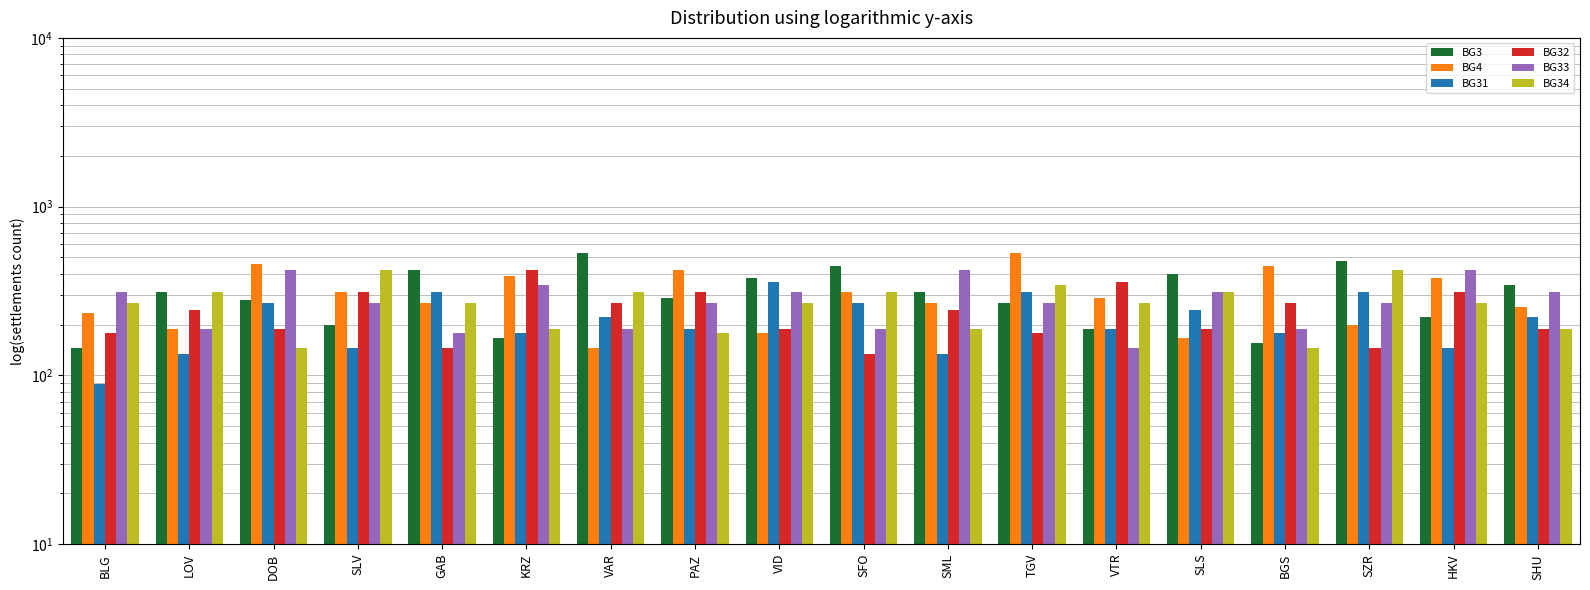

Does the chart contain stacked bars?

No